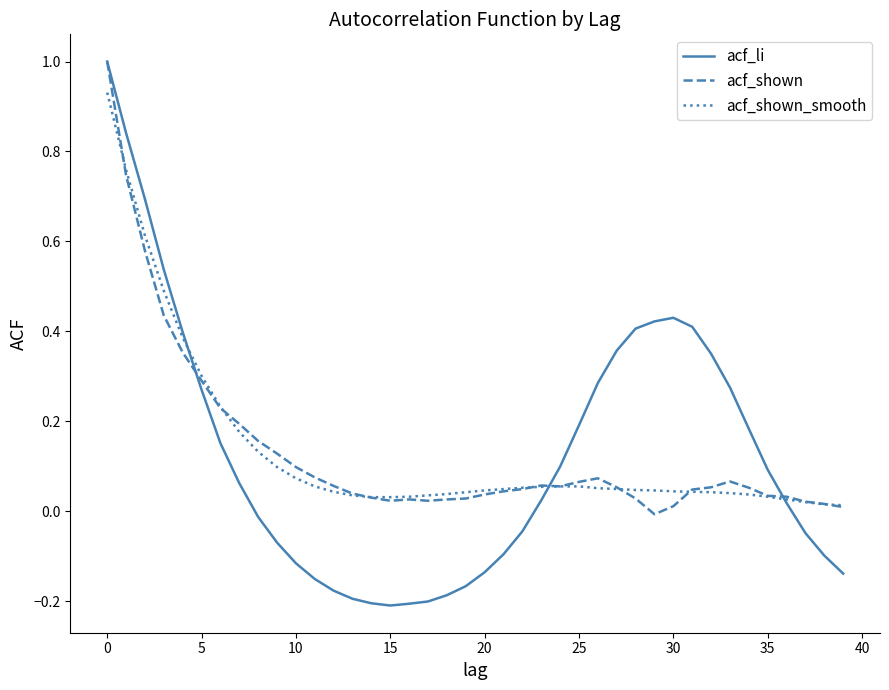

Which series has the widest spread of values?

acf_li